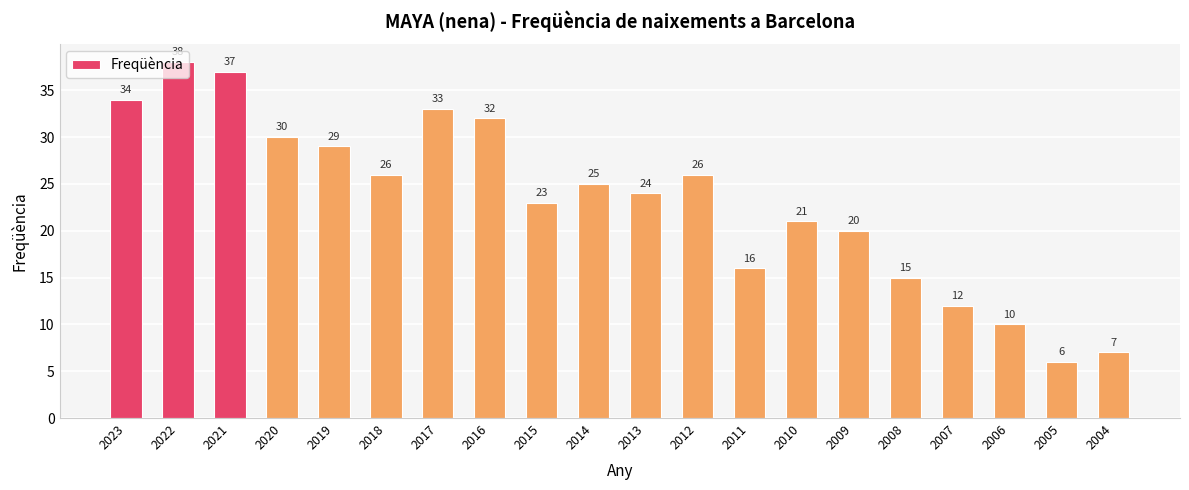

Where does the data first go above 25?

2023